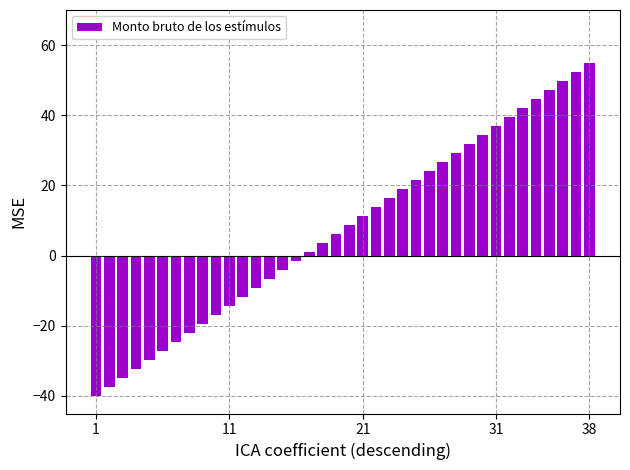

What is the average value?

7.5